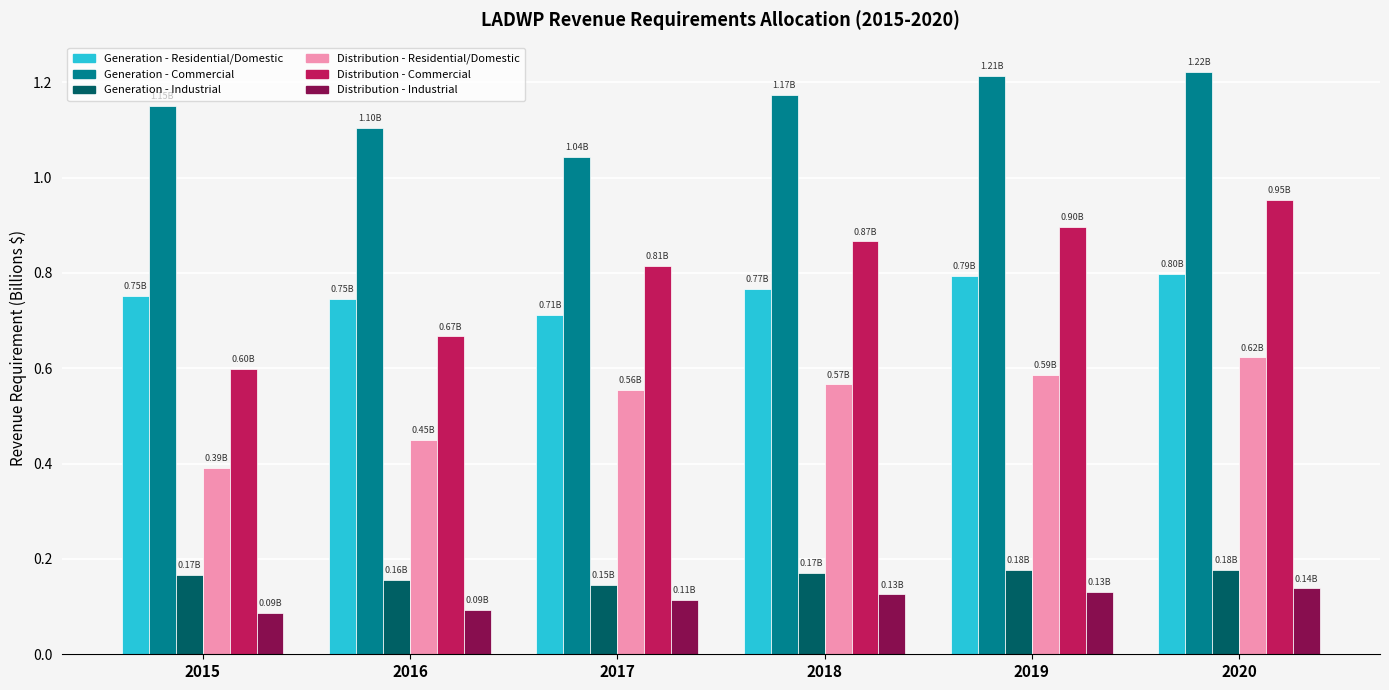

At 2020, list the series in order from smallest to largest.

Distribution - Industrial, Generation - Industrial, Distribution - Residential/Domestic, Generation - Residential/Domestic, Distribution - Commercial, Generation - Commercial